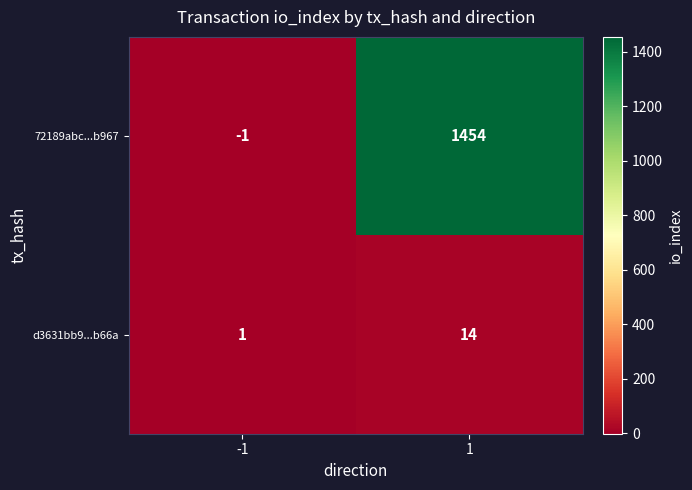

Read the 72189abc...b967 value at 1, to the nearest 10.

1450